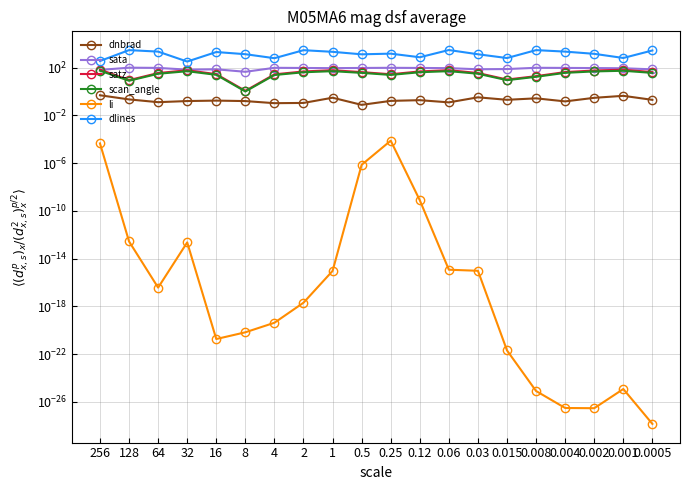

True or false: dnbrad has a value of 0.2 at 4.

False